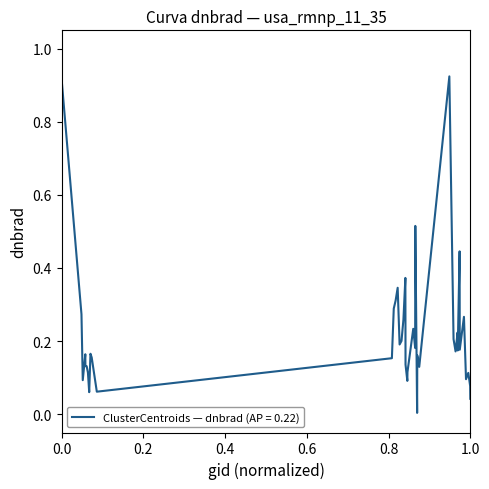

Does the chart have visible grid lines?

No